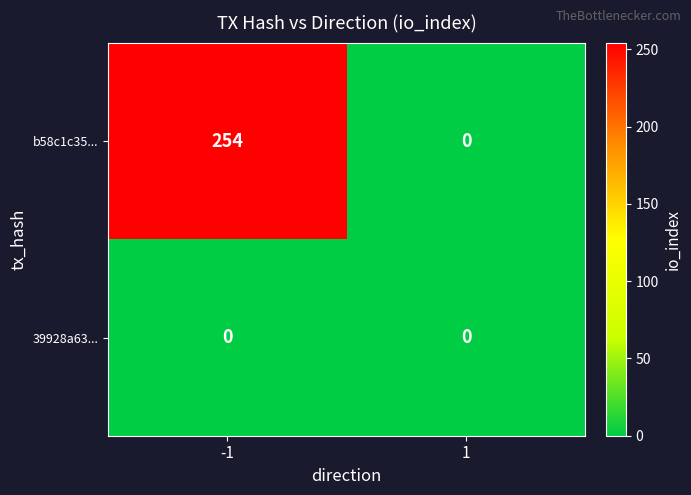

Which series has the largest range (max minus min)?

b58c1c35...